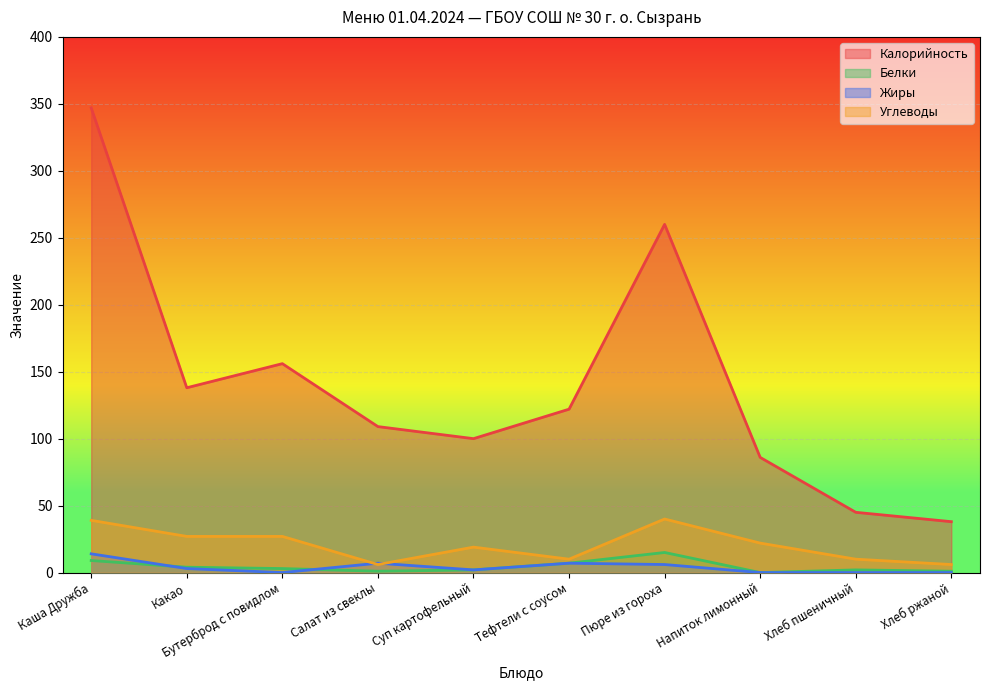

Which series has the largest total across all categories?

Калорийность